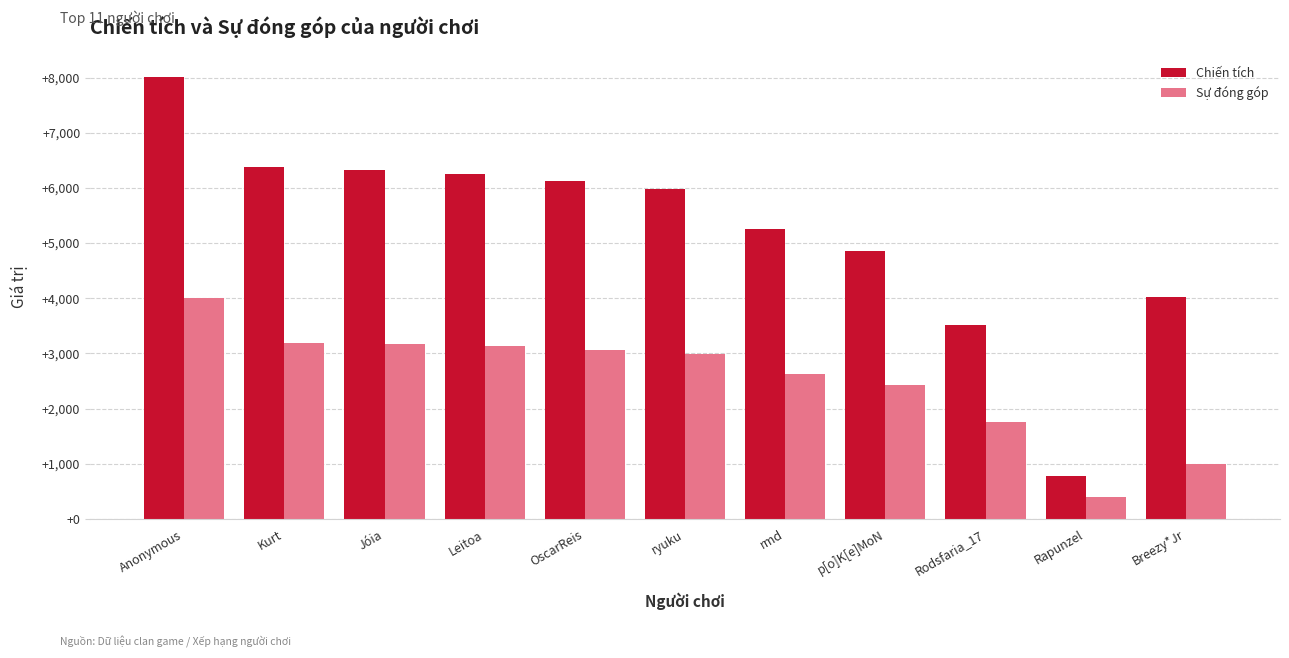

Which series has the largest total across all categories?

Chiến tích